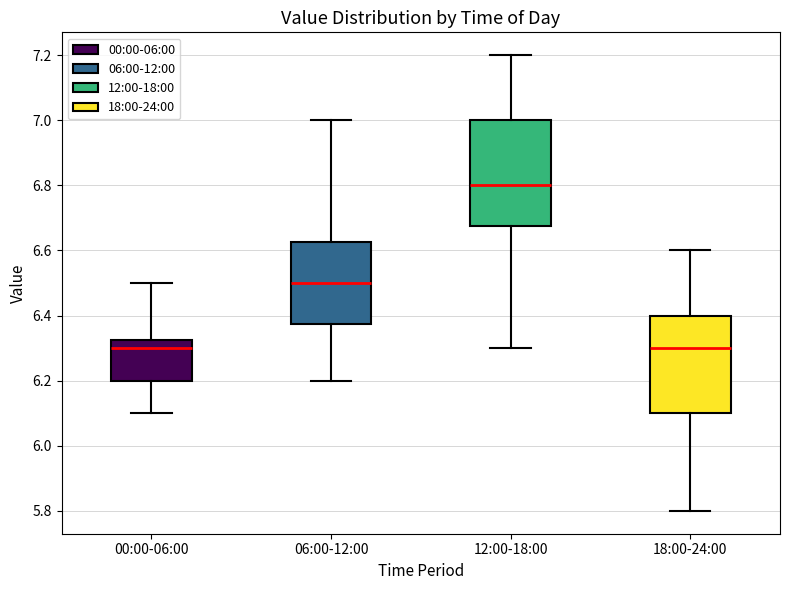

Reading left to right, read every box against the y-axis: the position of its median line, the range the box covers, and the ends of its whiskers. The values are not printed on the chart, so give them approximately, as read against the axis.

00:00-06:00: median 6.30, box 6.20 to 6.32, whiskers 6.10 to 6.50
06:00-12:00: median 6.50, box 6.38 to 6.62, whiskers 6.20 to 7.00
12:00-18:00: median 6.80, box 6.68 to 7.00, whiskers 6.30 to 7.20
18:00-24:00: median 6.30, box 6.10 to 6.40, whiskers 5.80 to 6.60